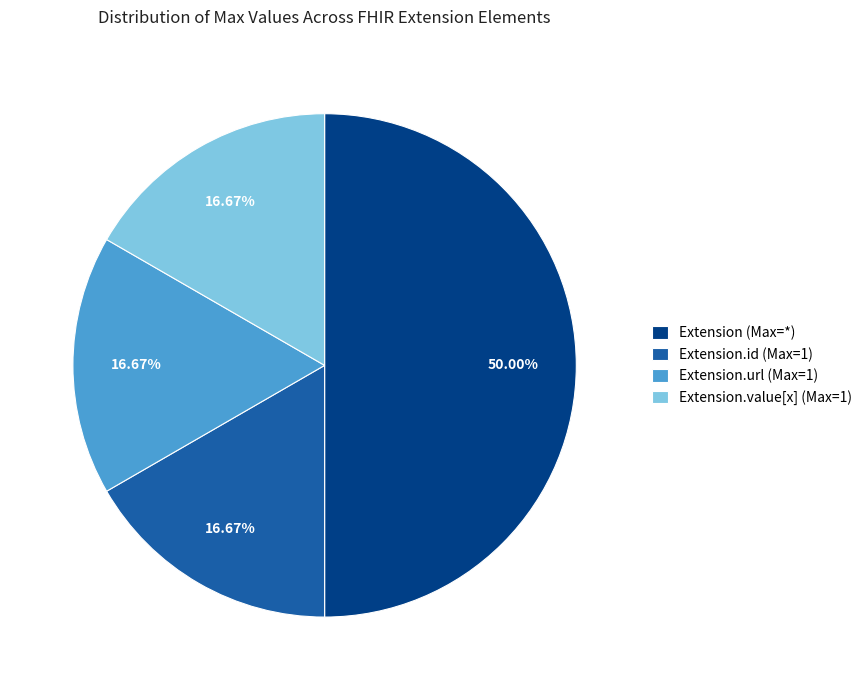

What is the ratio of the value at Extension.url (Max=1) to the value at Extension.id (Max=1)?

1.0